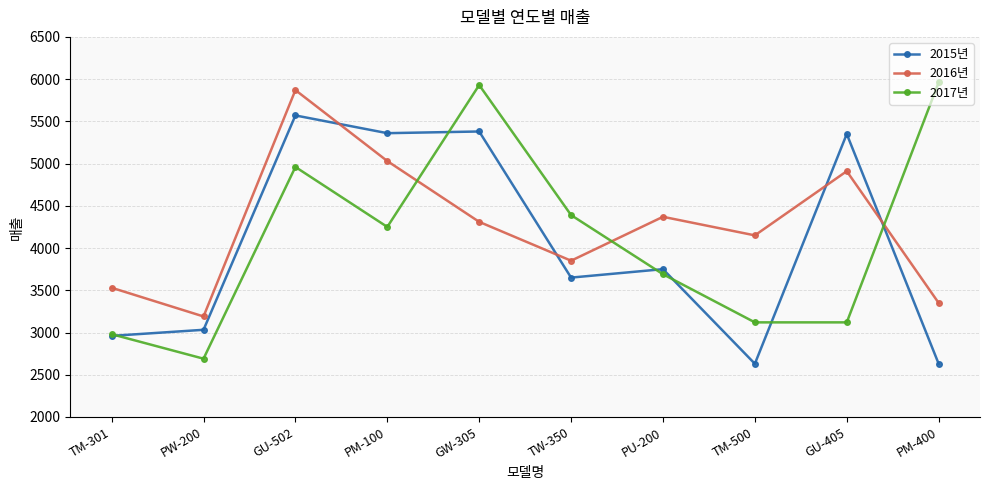

The value of 2015년 at TW-350 is 3650. True or false?

True